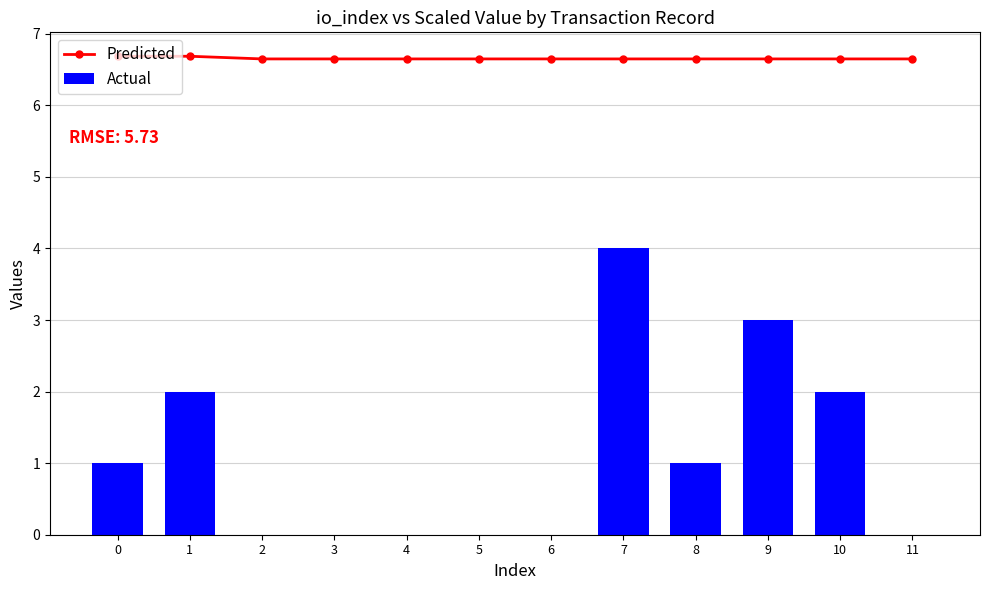

What is the average value of the Predicted series?

6.7